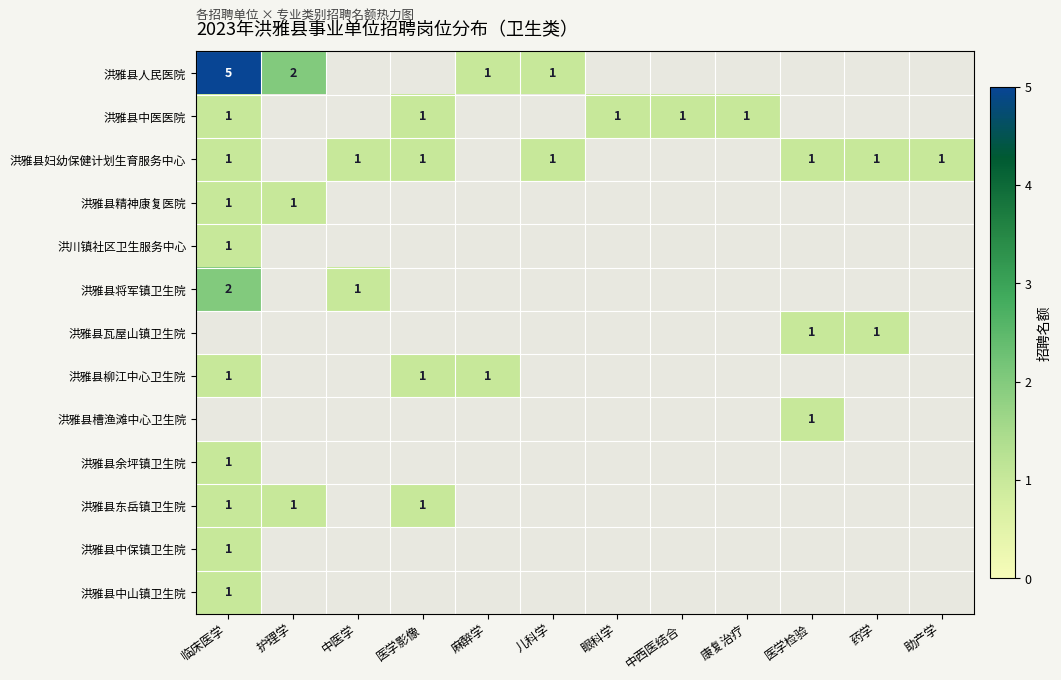

What is the maximum value for 洪雅县槽渔滩中心卫生院?

1